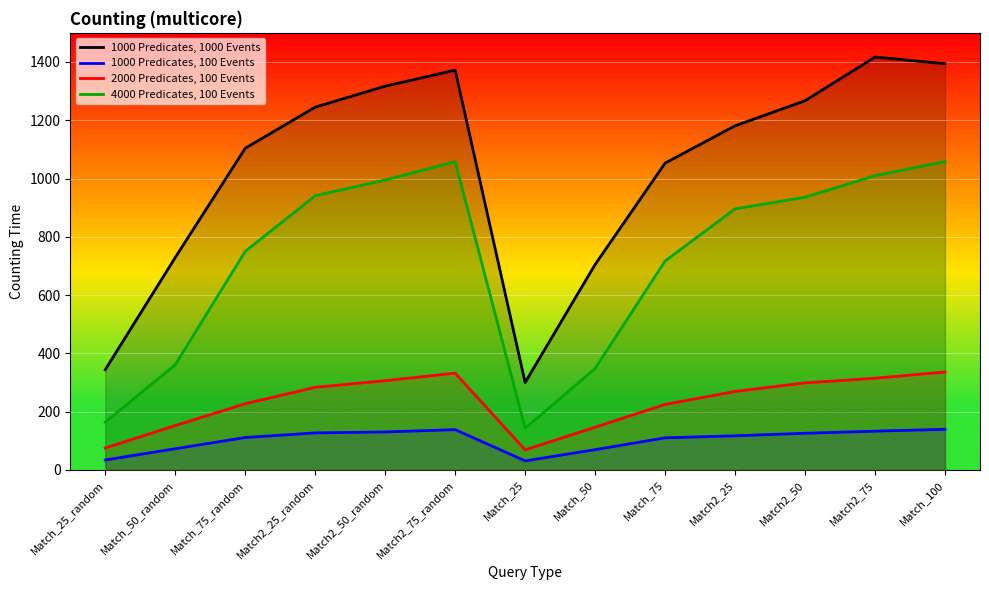

What is the value of the 1000 Predicates, 100 Events point at the 13th from the left?

139.5